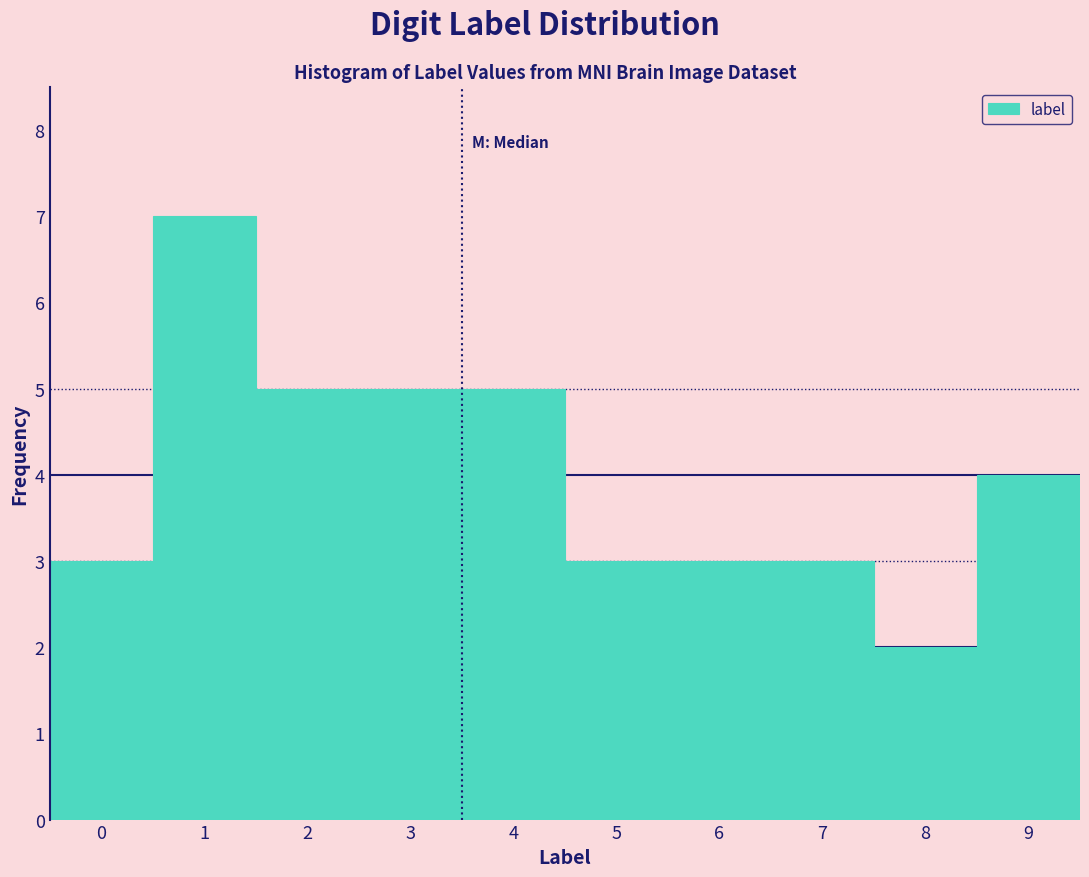

Reading left to right, transcribe this chart: for each bar, give the range it covers on the x-axis and its height. The values are not printed on the chart, so give them approximately, as read against the axis.

-0.5 to 0.5: 3
0.5 to 1.5: 7
1.5 to 2.5: 5
2.5 to 3.5: 5
3.5 to 4.5: 5
4.5 to 5.5: 3
5.5 to 6.5: 3
6.5 to 7.5: 3
7.5 to 8.5: 2
8.5 to 9.5: 4